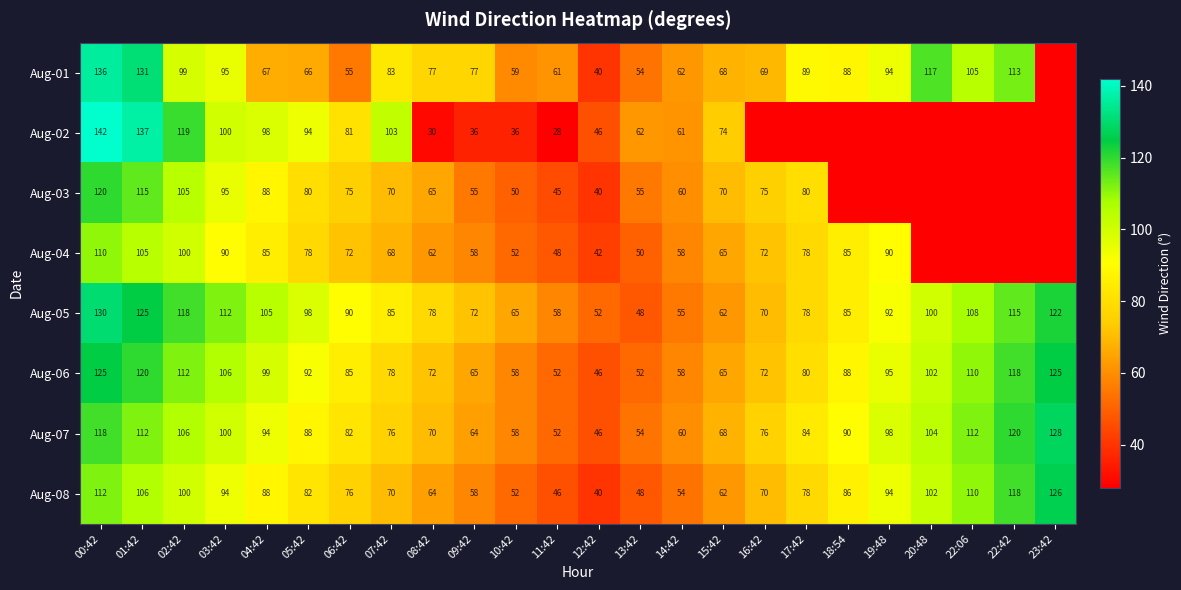

What is the difference between the Aug-08 values at 01:42 and 08:42?

42